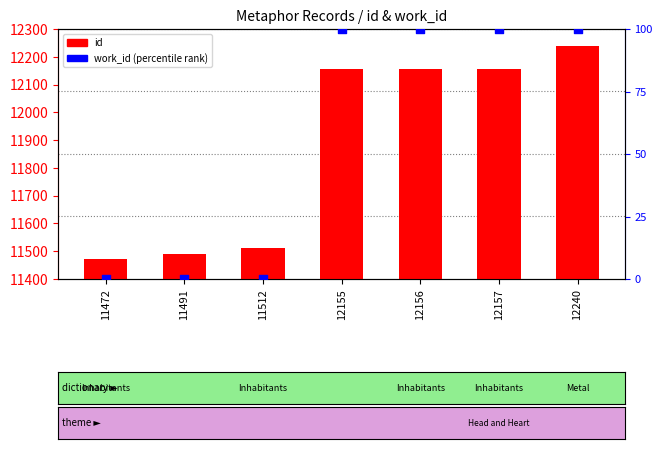

Which series reaches the maximum Y coordinate?

id